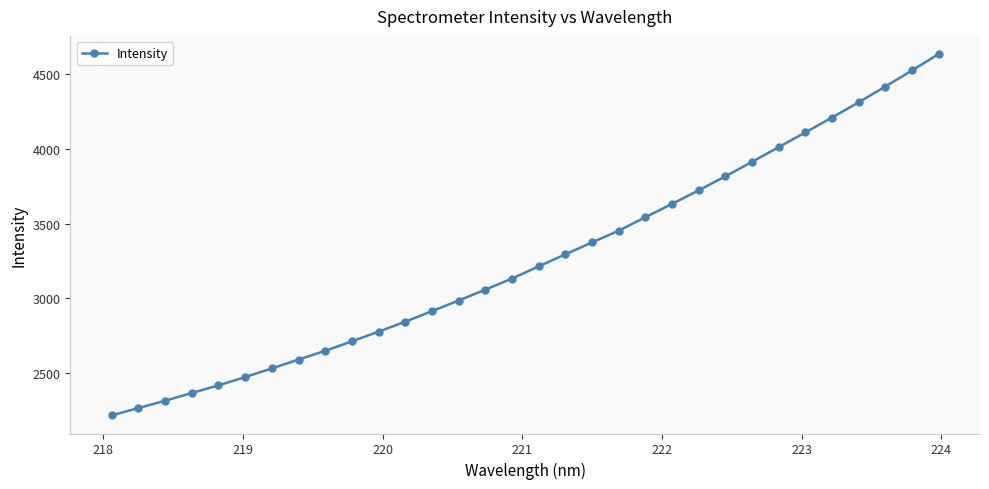

What is the value of the 11th point from the left?

2778.4